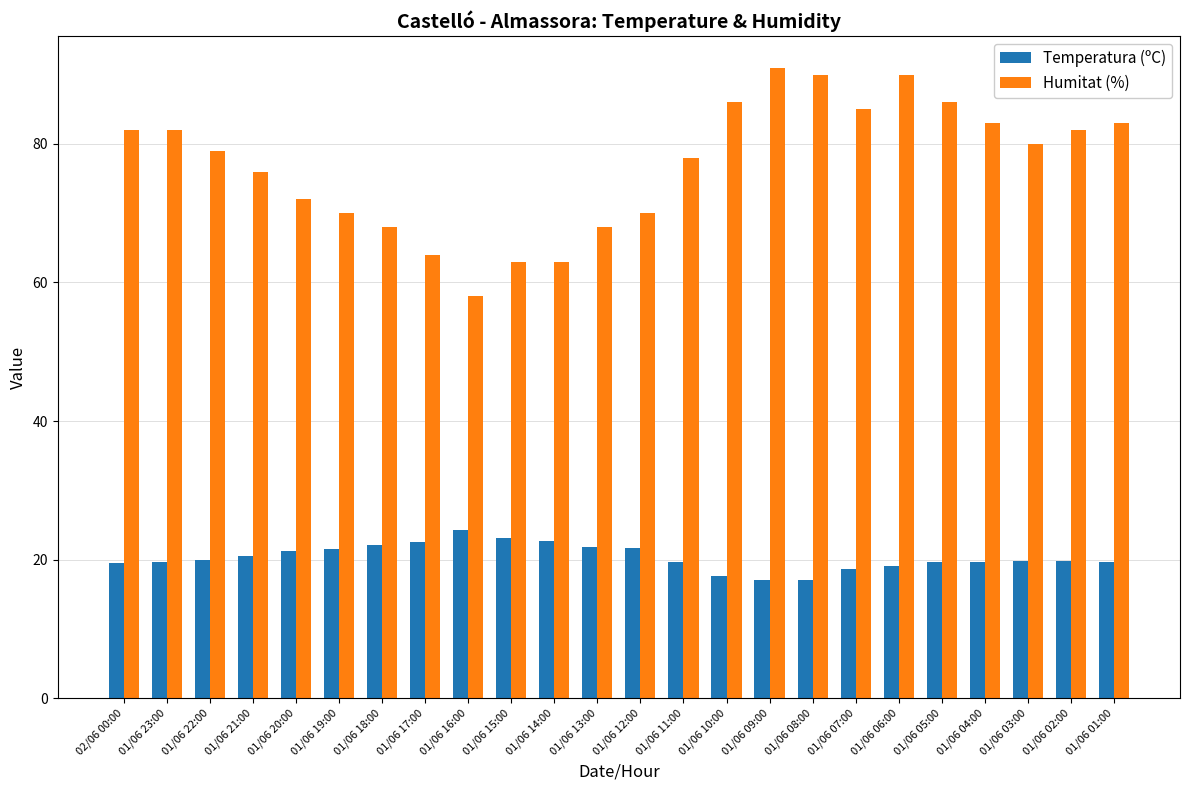

At 01/06 18:00, list the series in order from largest to smallest.

Humitat (%), Temperatura (ºC)